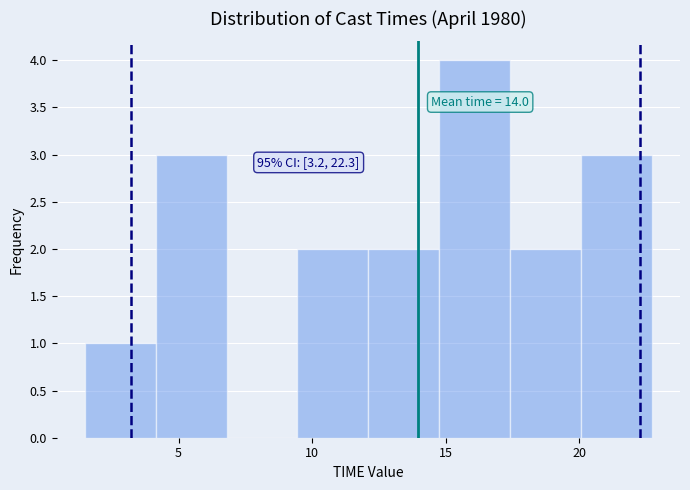

Which range on the x-axis has the tallest bar?

14.75 to 17.40